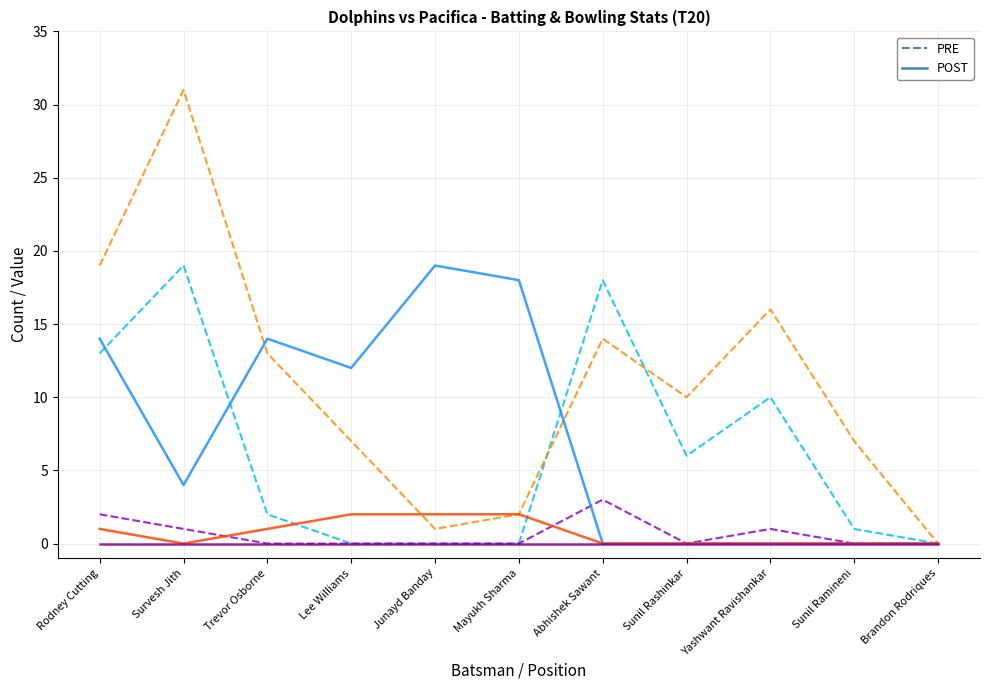

At which category is the sum across all series the highest?

Survesh Jith